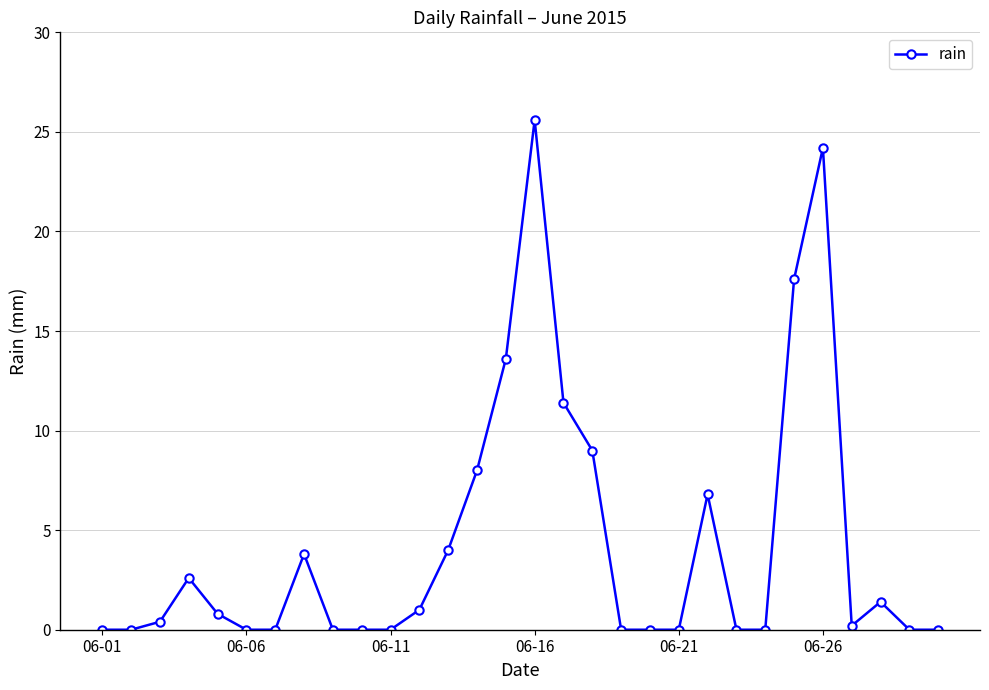

What is the value of the 25th point from the left?

17.6